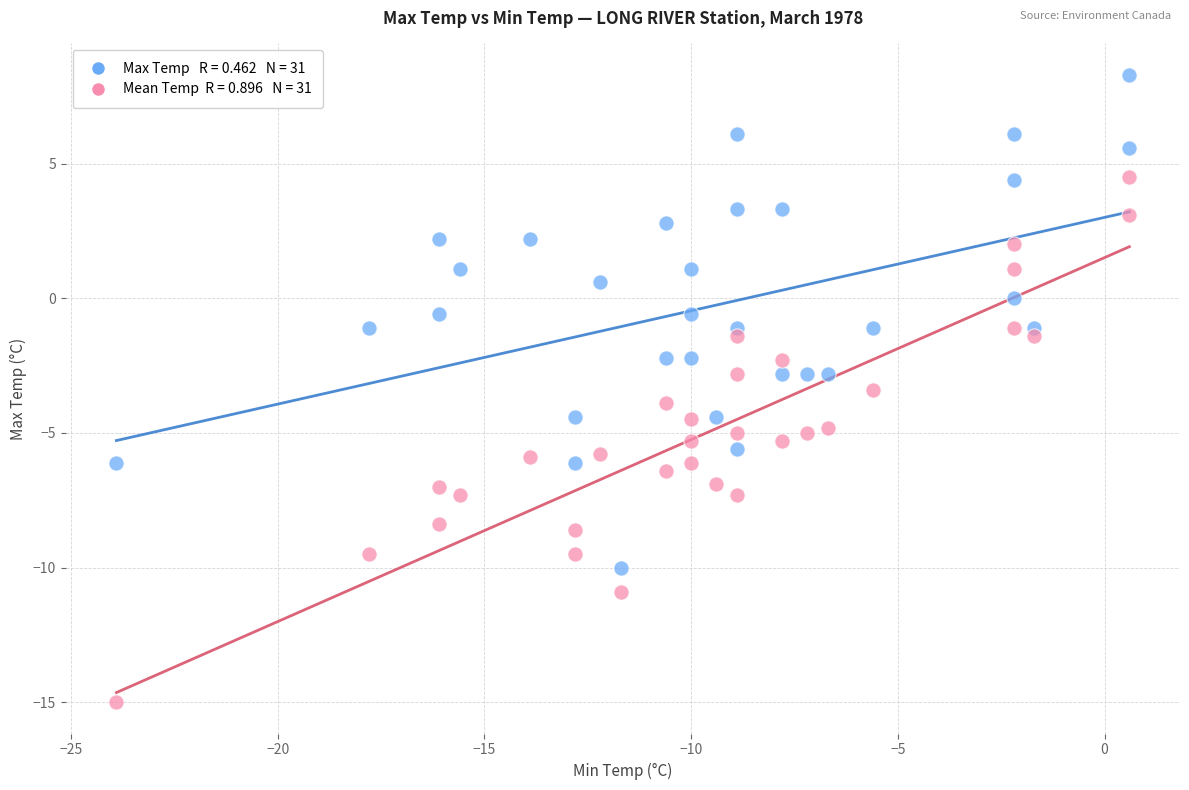

Across all data points, what is the range of X values (max minus min)?

24.5